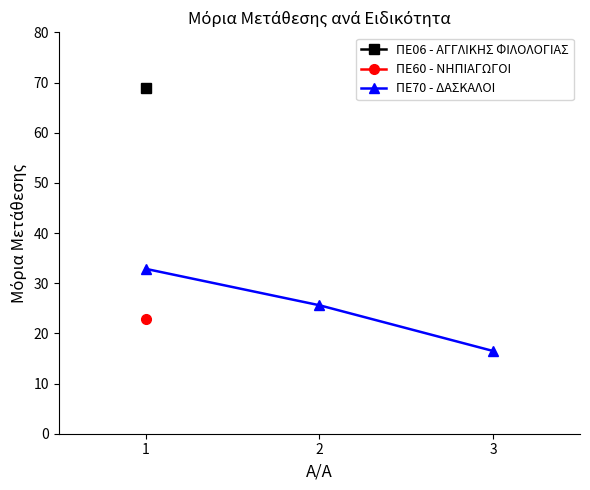

What is the maximum value for ΠΕ70 - ΔΑΣΚΑΛΟΙ?

32.9